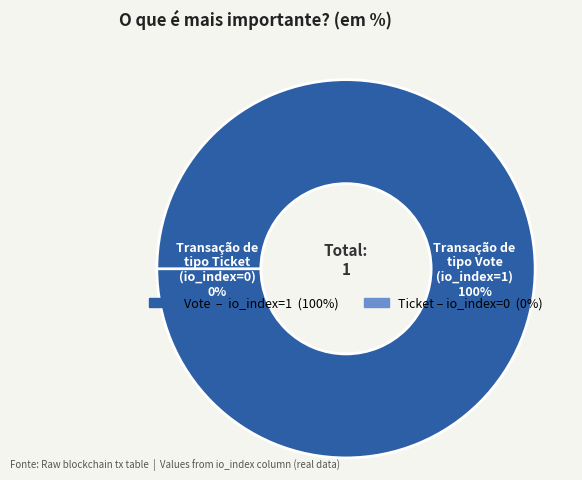

What is the change in value from Vote (io_index=1) to Ticket (io_index=0)?

-1